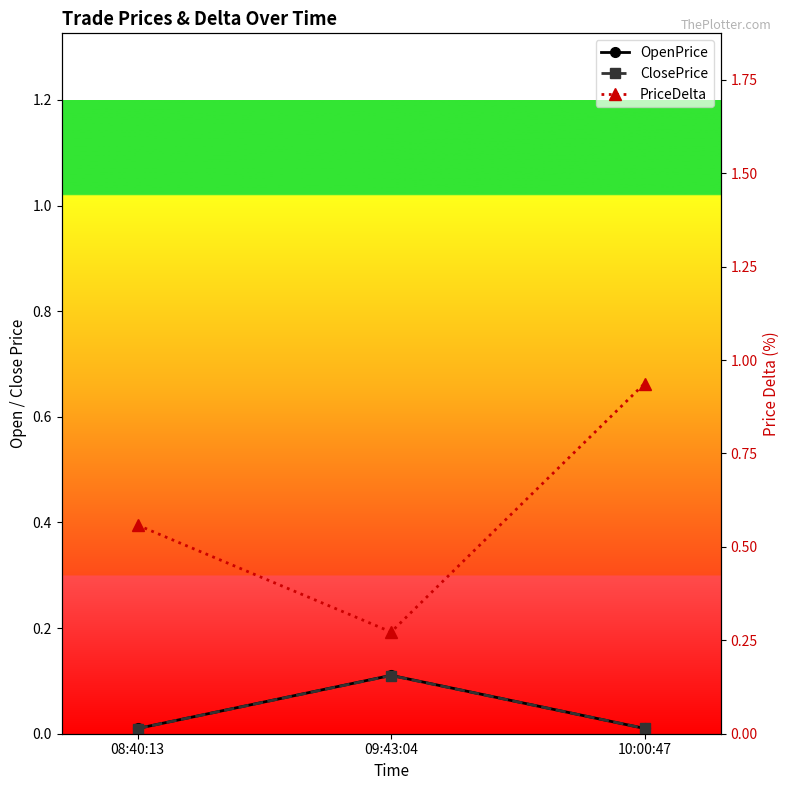

At which category does the chart reach its minimum across all series?

08:40:13